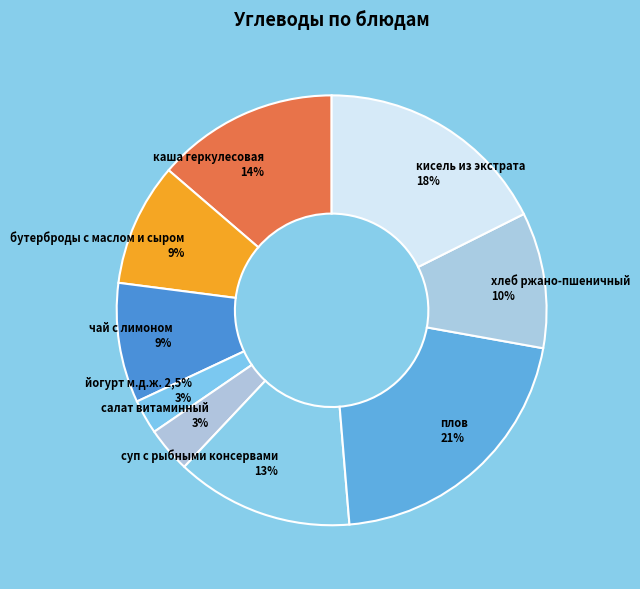

Is it true that чай с лимоном is 1% of the pie?

False